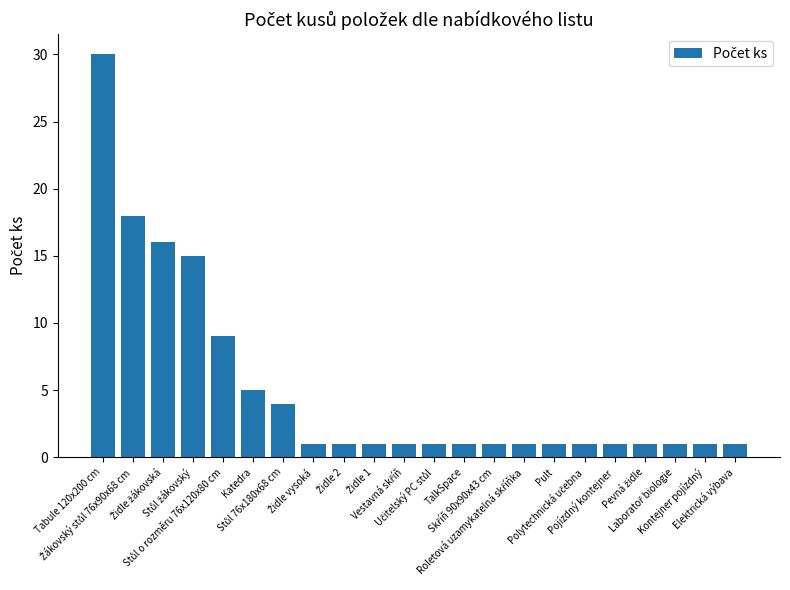

What is the sum of the values at Elektrická výbava and Katedra?

6